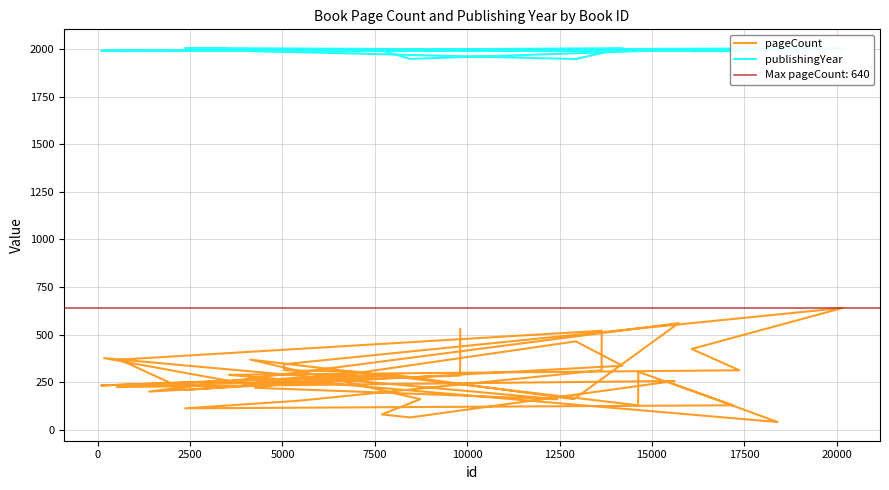

At how many categories does at least one series exceed 797?

40